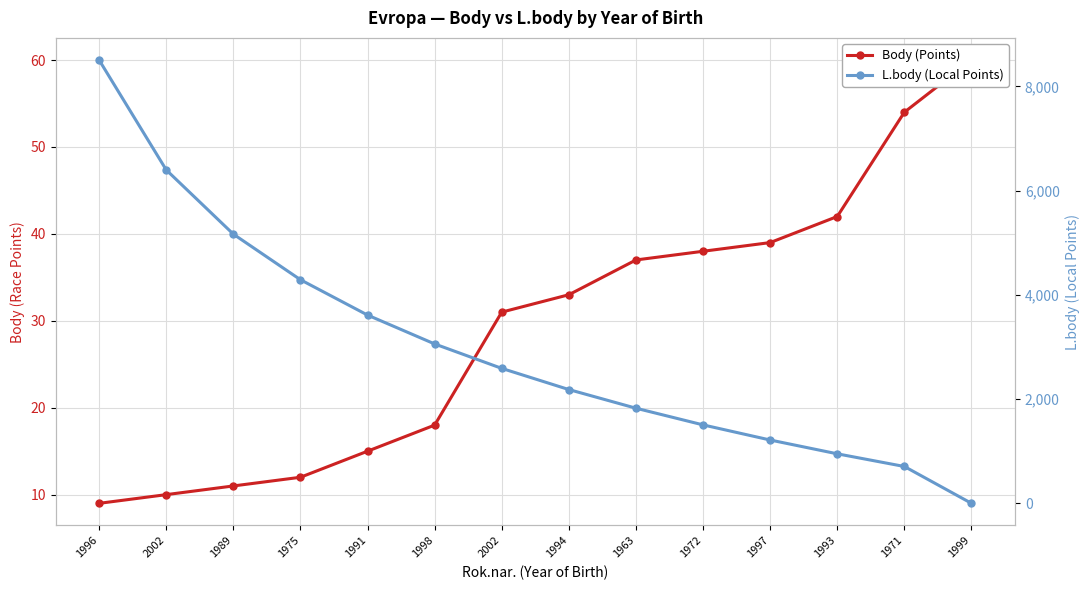

Which series ends up on top after the final intersection of L.body (Local Points) and Body (Points)?

Body (Points)